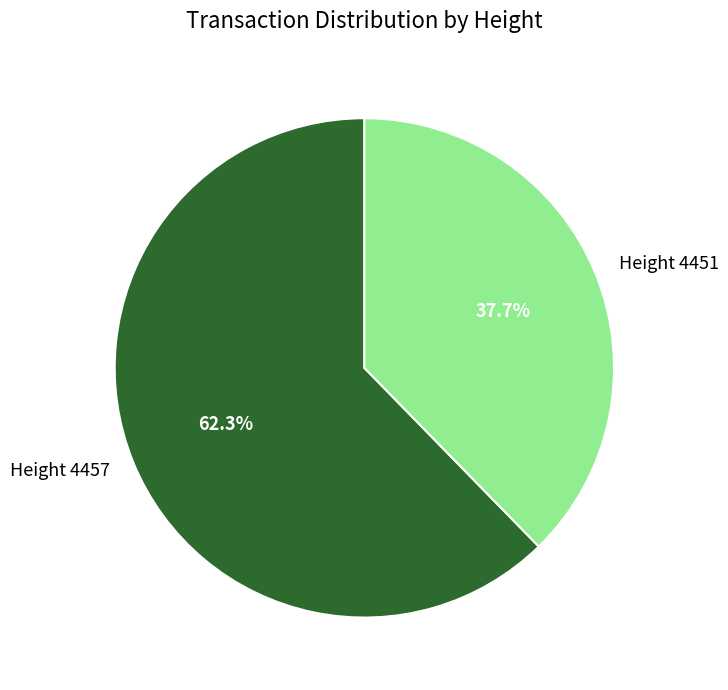

How many slices are in this pie chart?

2